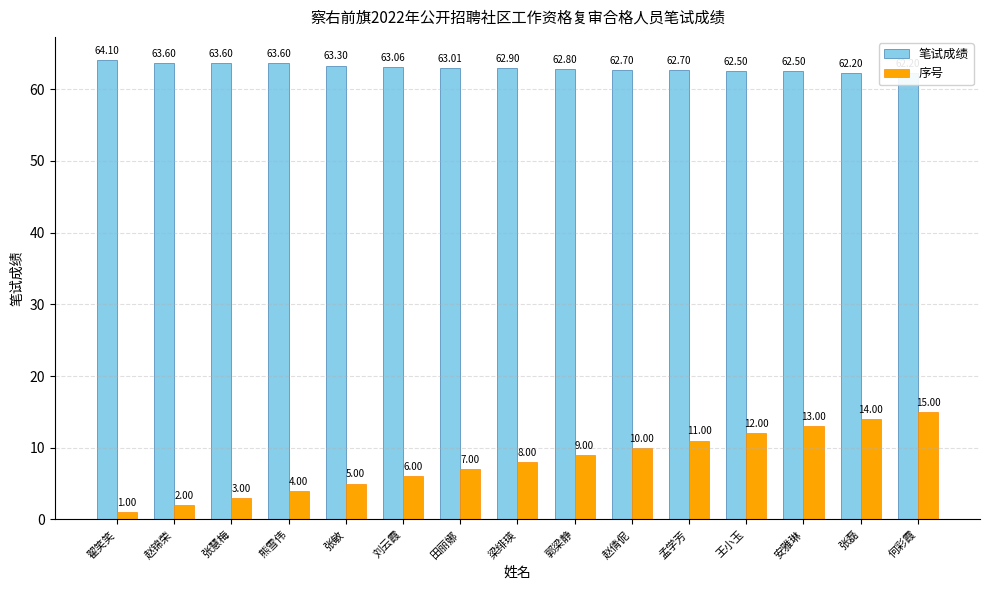

Rank the series by their average value, from lowest to highest.

序号, 笔试成绩